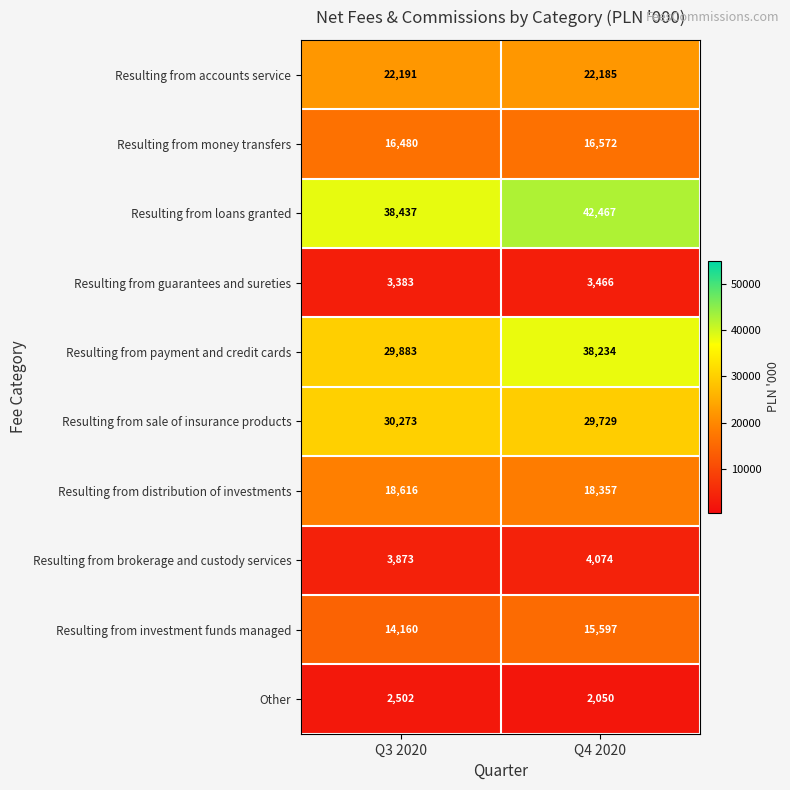

What is the difference between the Resulting from guarantees and sureties values at Q3 2020 and Q4 2020?

83